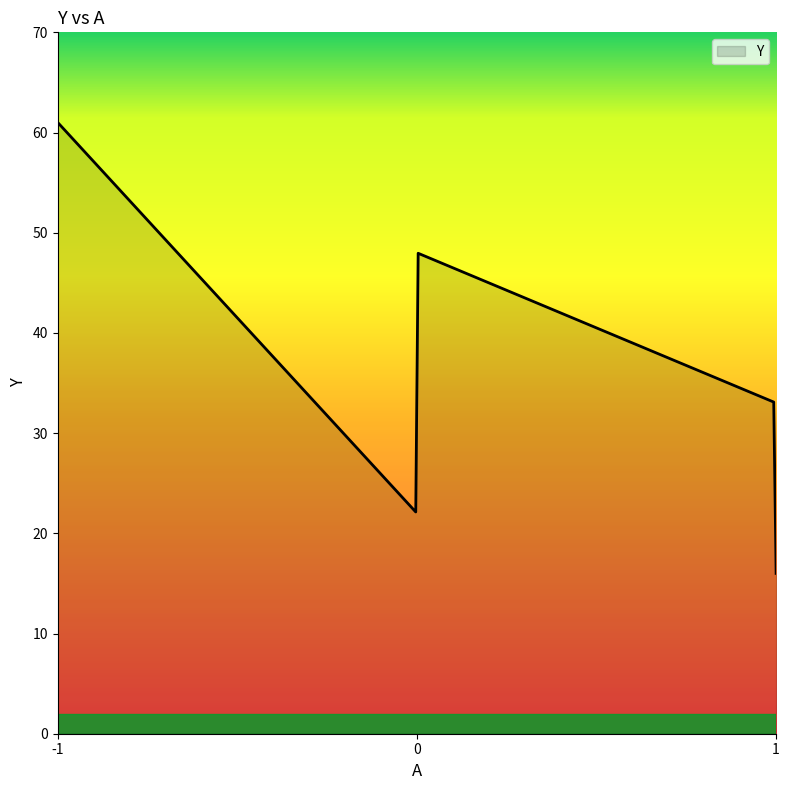

What is the smallest value displayed?

16.0